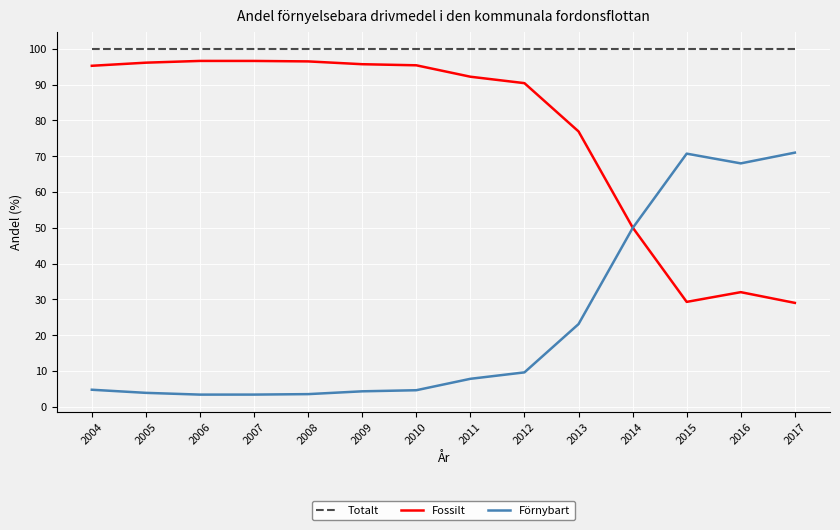

After their last crossing, which series has the higher values: Fossilt or Förnybart?

Förnybart